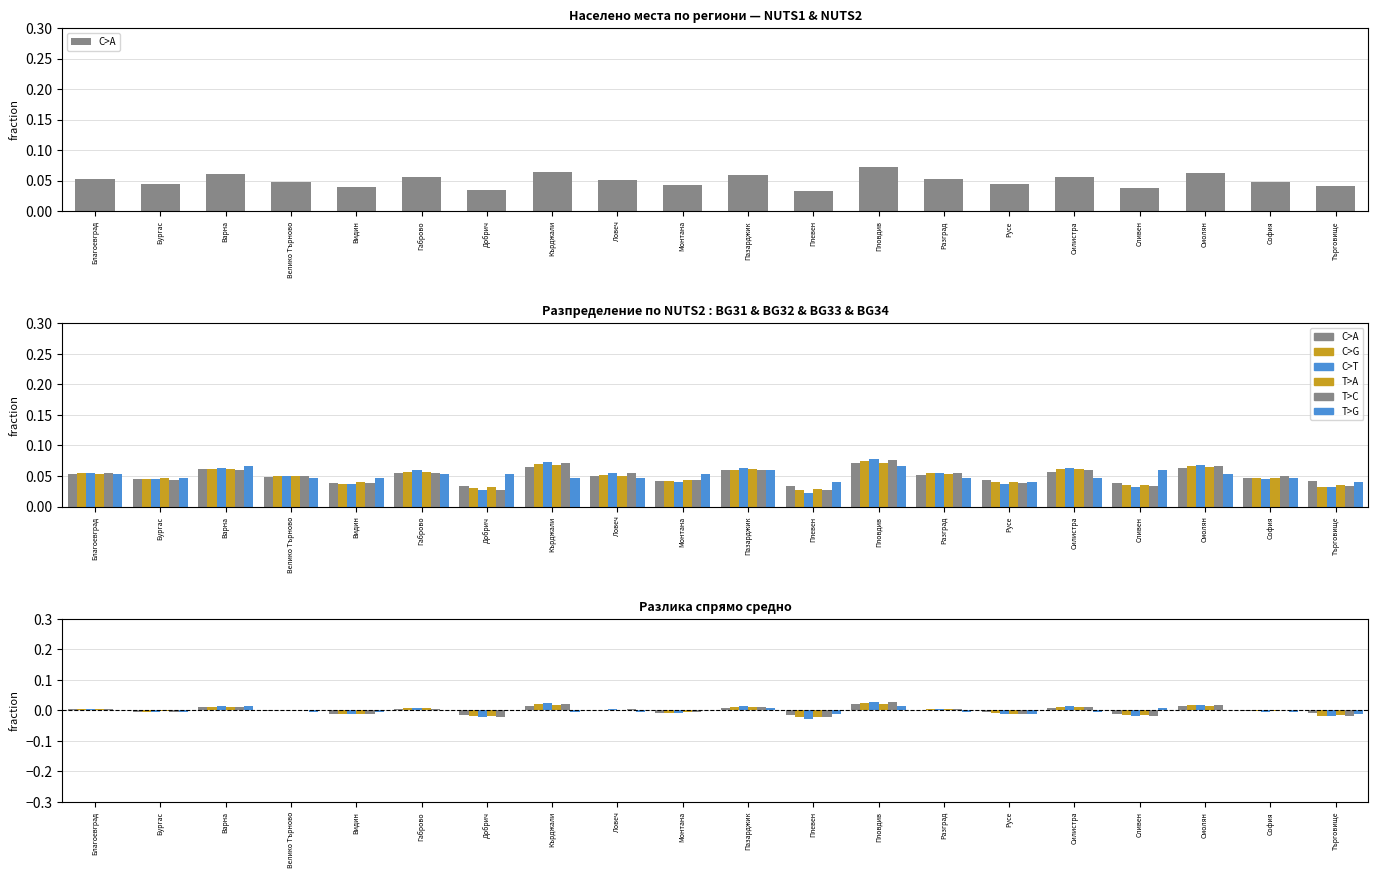

At how many categories does at least one series exceed 0?

14